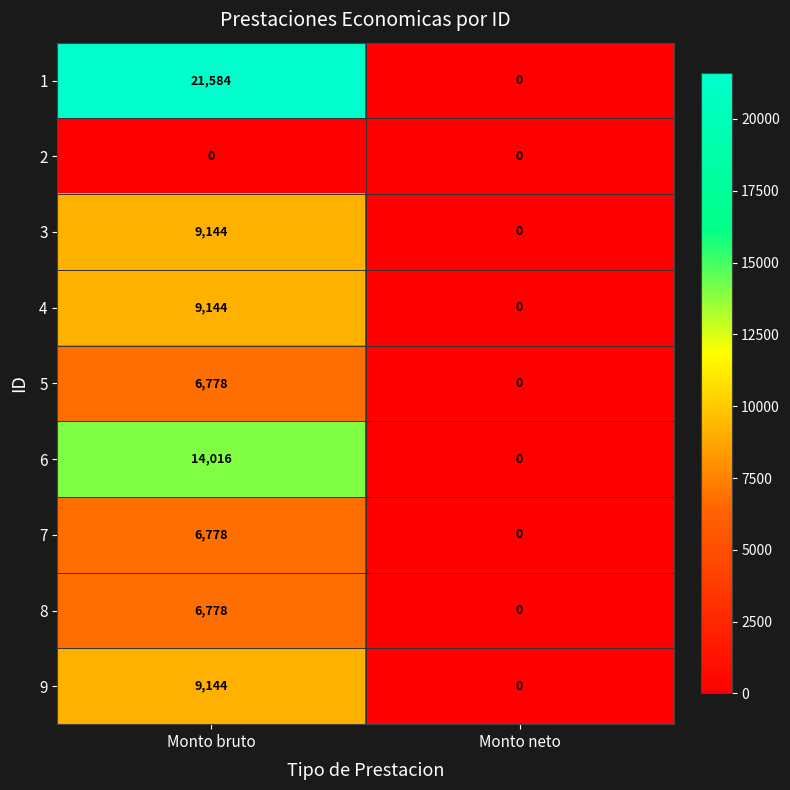

The value of 1 at Monto neto is 10501. True or false?

False